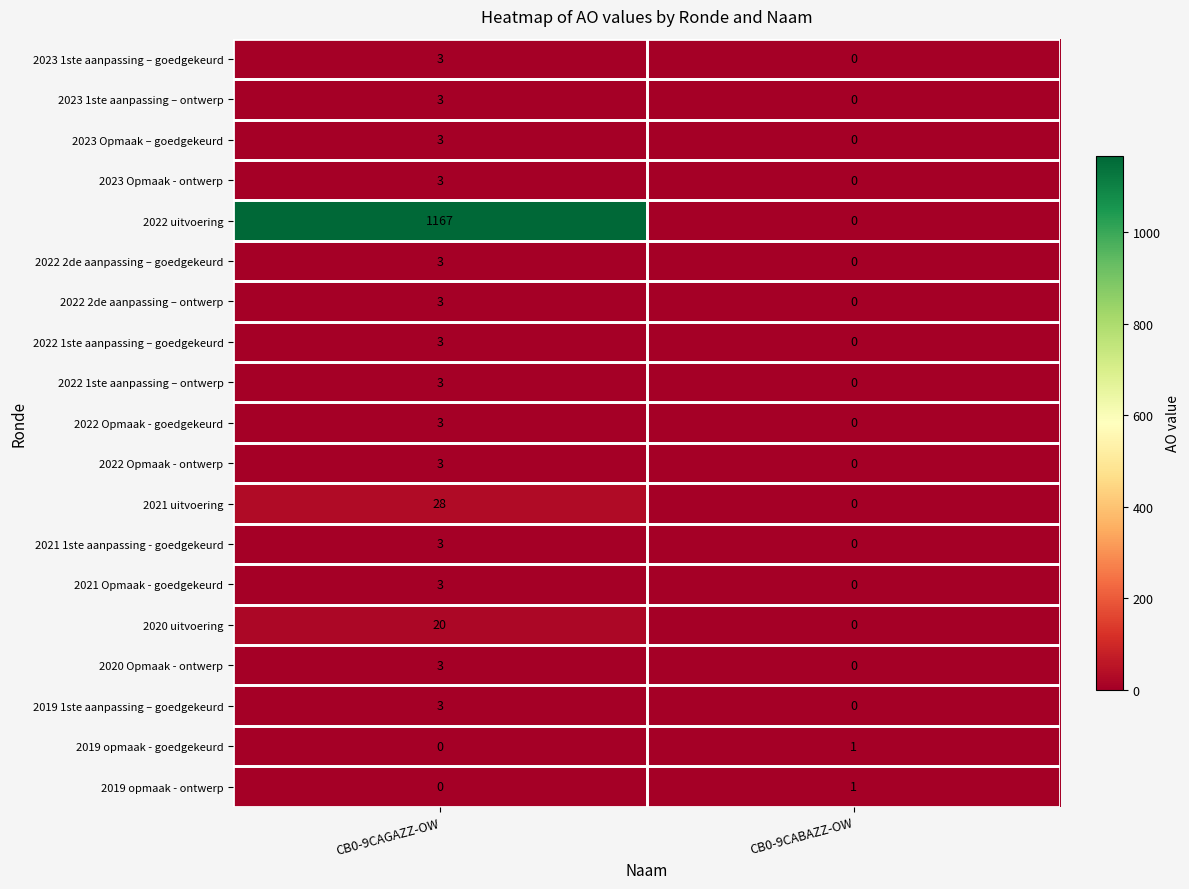

What is the total value across all series at CB0-9CAGAZZ-OW?

1257